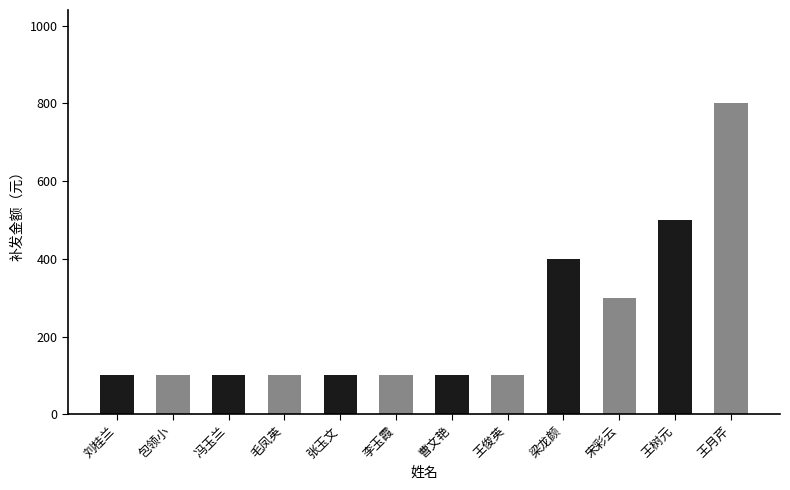

What is the greatest value displayed?

800